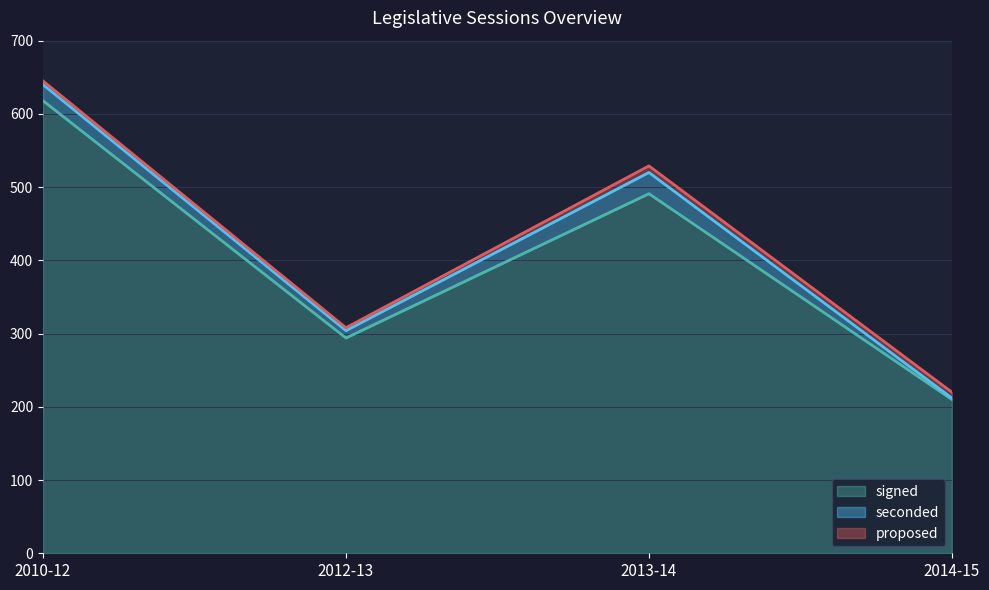

What is the greatest value displayed?

618